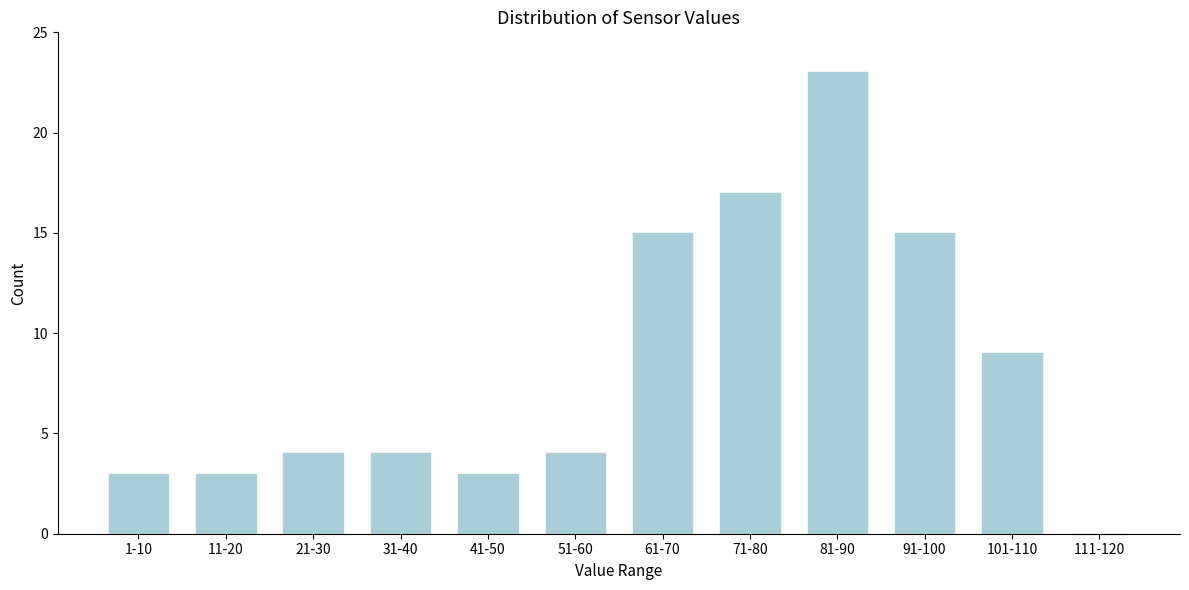

Reading right to left, list all the values displayed in this chart.

111-120=0	101-110=9	91-100=15	81-90=23	71-80=17	61-70=15	51-60=4	41-50=3	31-40=4	21-30=4	11-20=3	1-10=3